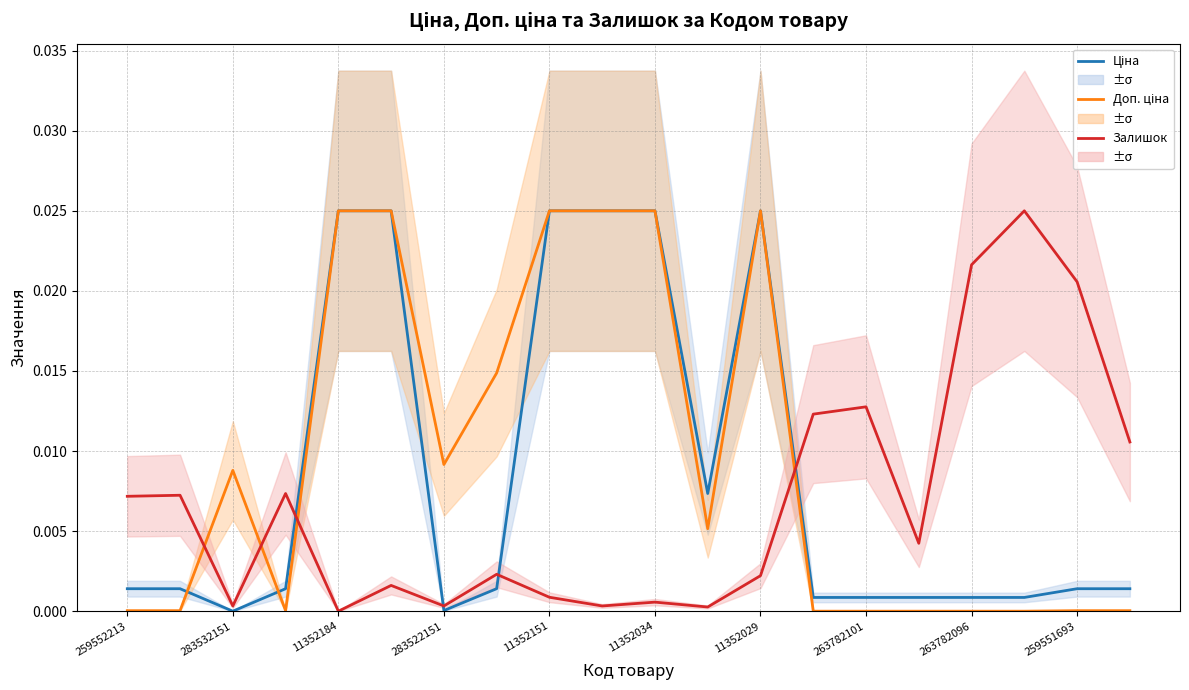

Rank the series by their average value, from highest to lowest.

Доп. ціна, Ціна, Залишок